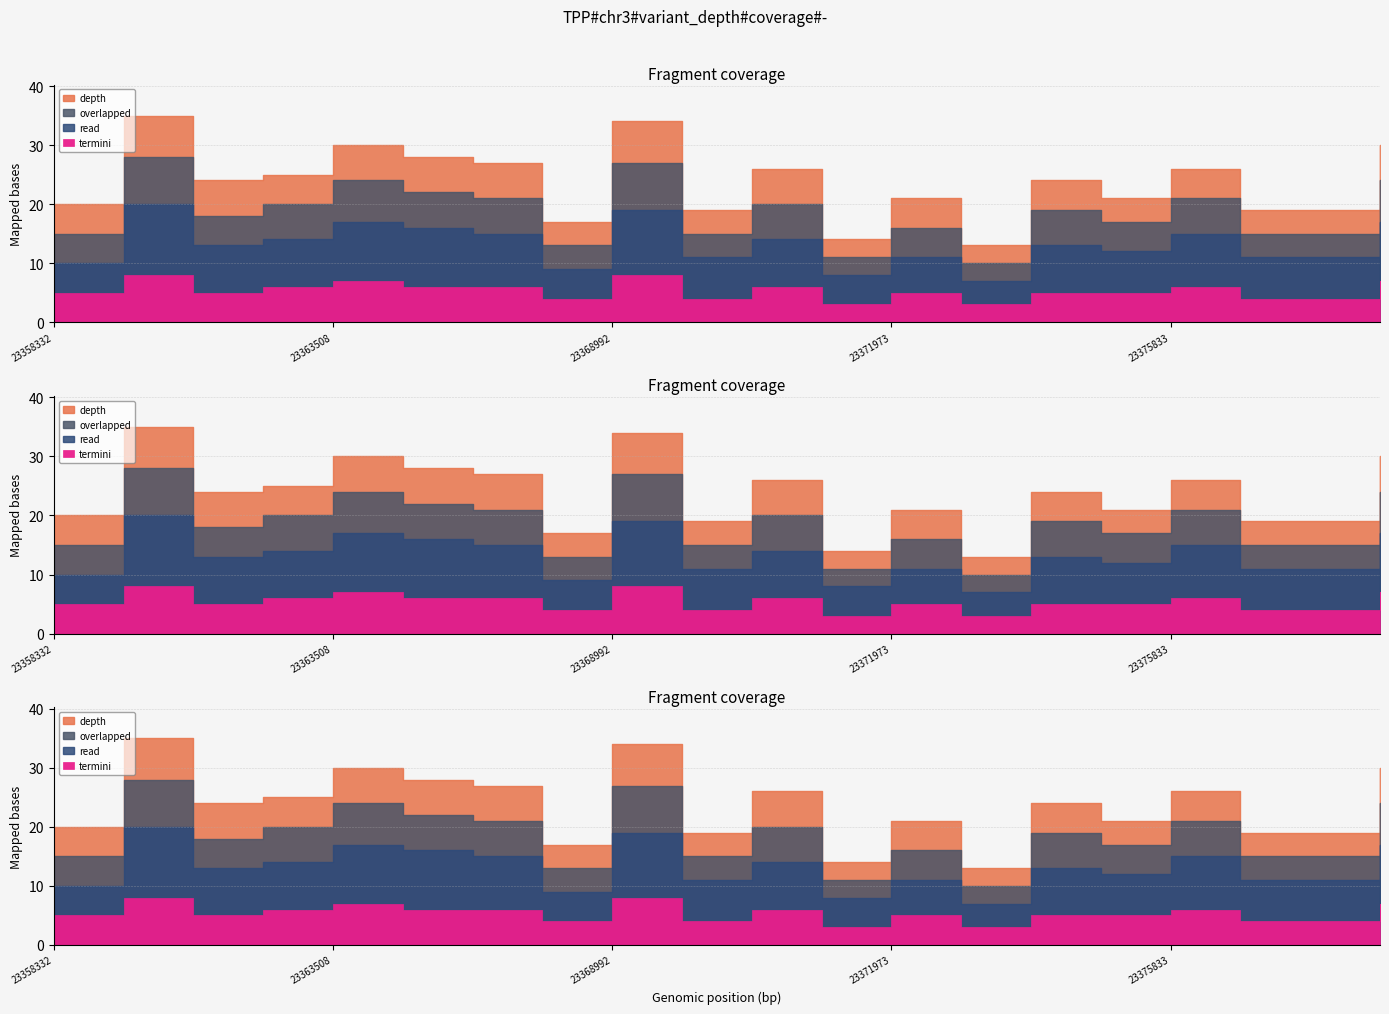

What are all the series names shown in the legend?

depth, overlapped, read, termini